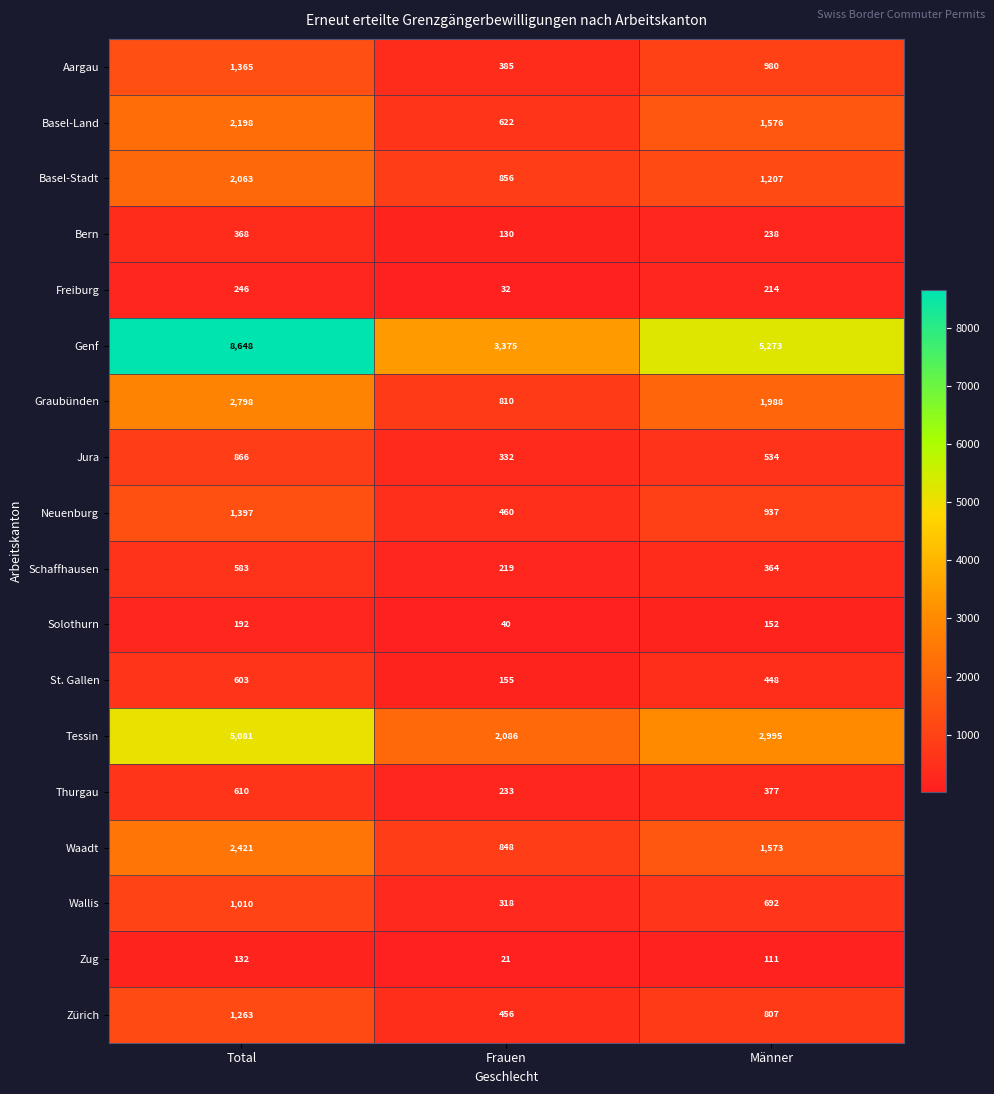

What is the difference between the Thurgau values at Frauen and Total?

377